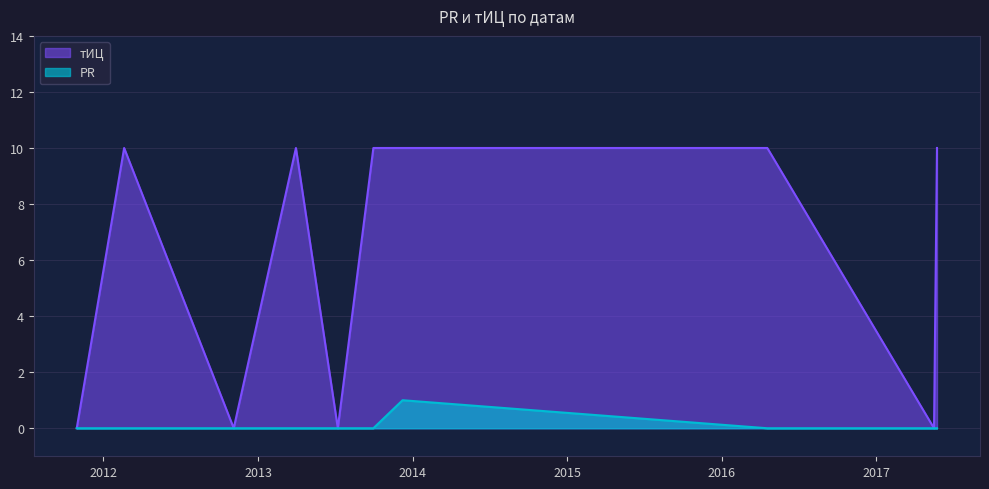

Is it true that PR equals 0 at 2013-03-31?

False